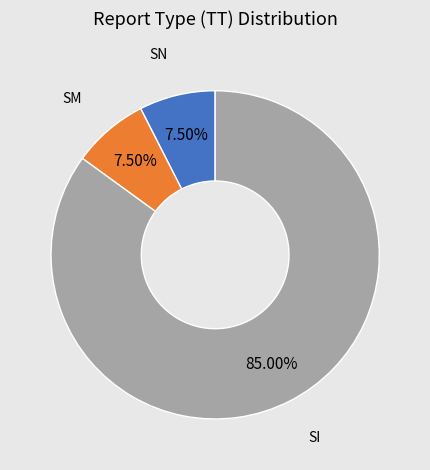

Between SI and SN, which is larger?

SI